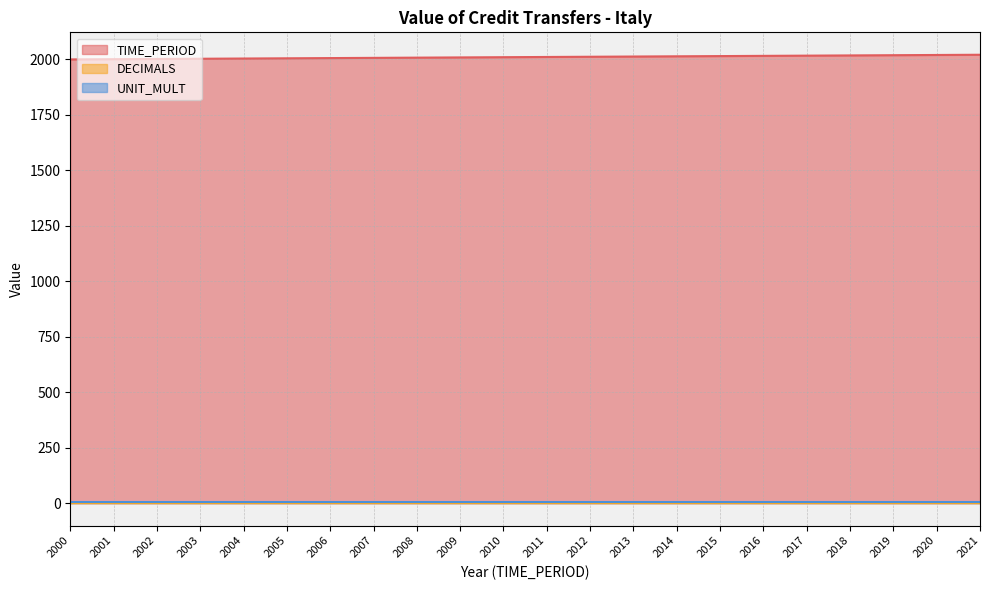

Reading left to right, list all the values displayed in this chart.

TIME_PERIOD: 2000	2001	2002	2003	2004	2005	2006	2007	2008	2009	2010	2011	2012	2013	2014	2015	2016	2017	2018	2019	2020	2021
DECIMALS: 3	3	3	3	3	3	3	3	3	3	3	3	3	3	3	3	3	3	3	3	3	3
UNIT_MULT: 6	6	6	6	6	6	6	6	6	6	6	6	6	6	6	6	6	6	6	6	6	6